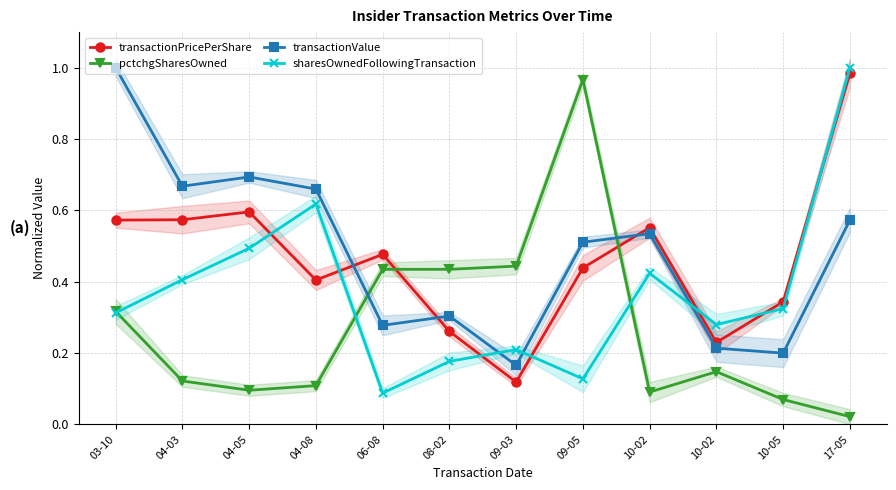

Is it true that sharesOwnedFollowingTransaction equals 0.2 at 04-03?

False